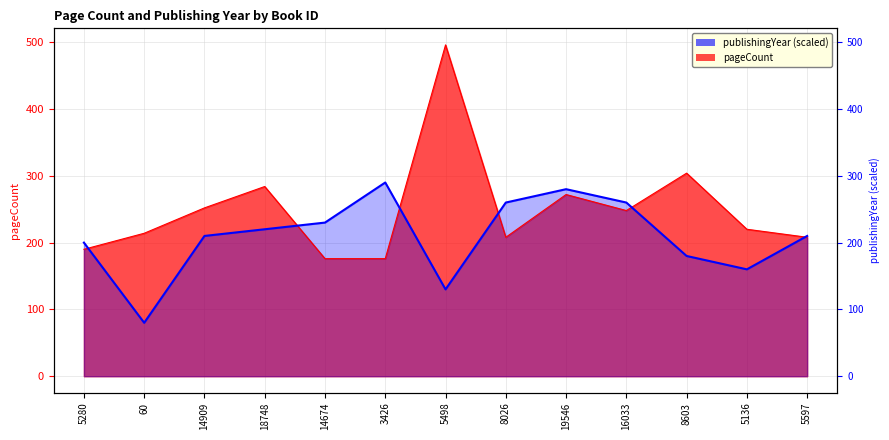

Reading right to left, transcribe all the data shown in this chart.

pageCount: 5597=208	5136=220	8603=304	16033=248	19546=272	8026=208	5498=496	3426=176	14674=176	18748=284	14909=252	60=214	5280=190
publishingYear: 5597=210	5136=160	8603=180	16033=260	19546=280	8026=260	5498=130	3426=290	14674=230	18748=220	14909=210	60=80	5280=200